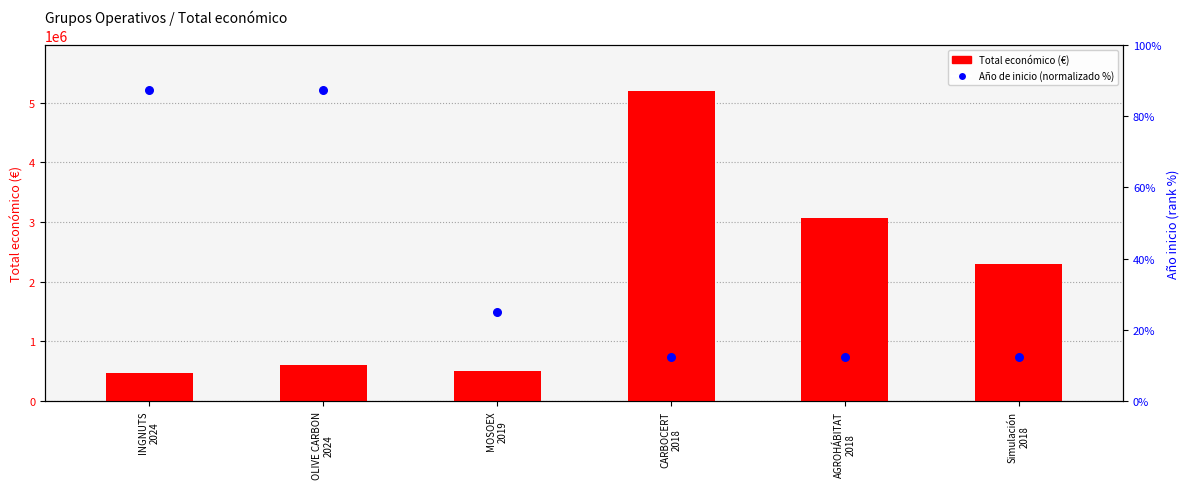

Which series reaches the maximum Y coordinate?

Total económico (€)